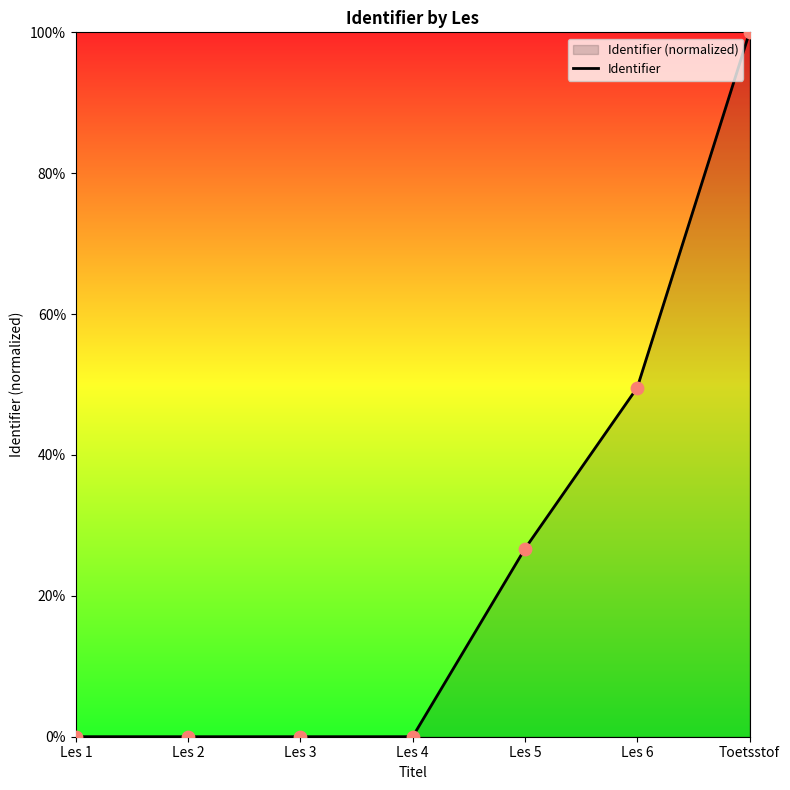

What is the ratio of the value at Les 5 to the value at Toetsstof?

0.3